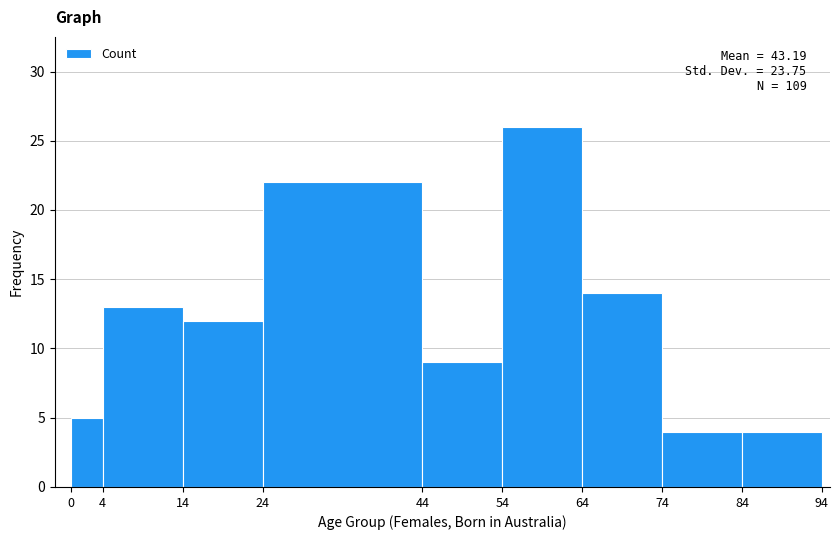

Which range on the x-axis has the tallest bar?

54 to 64